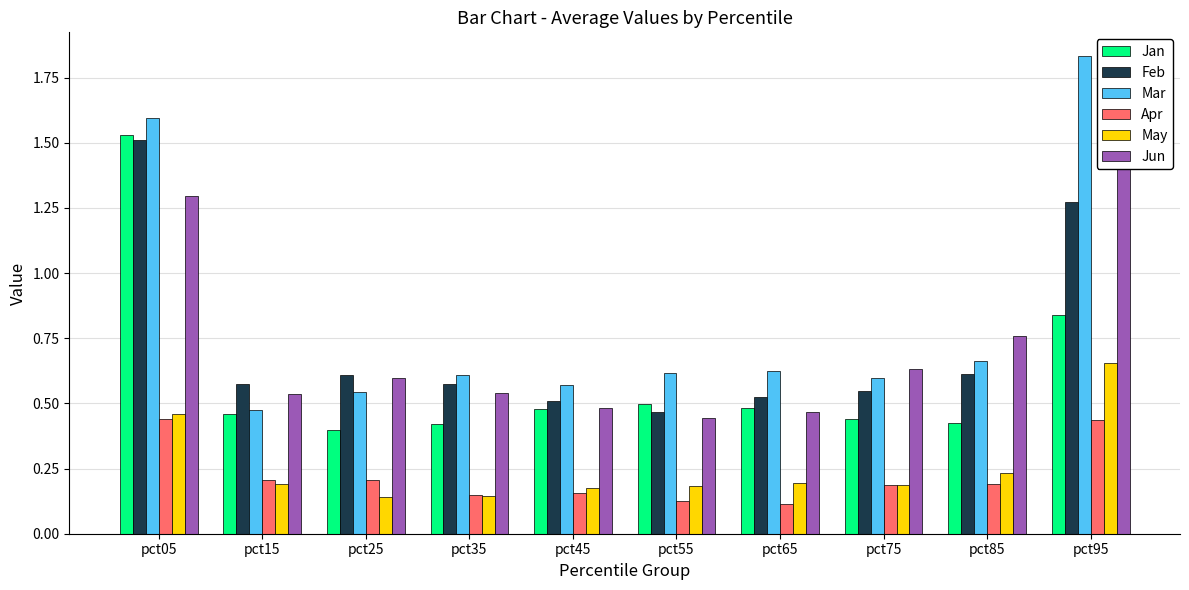

What is the minimum value for Jun?

0.4